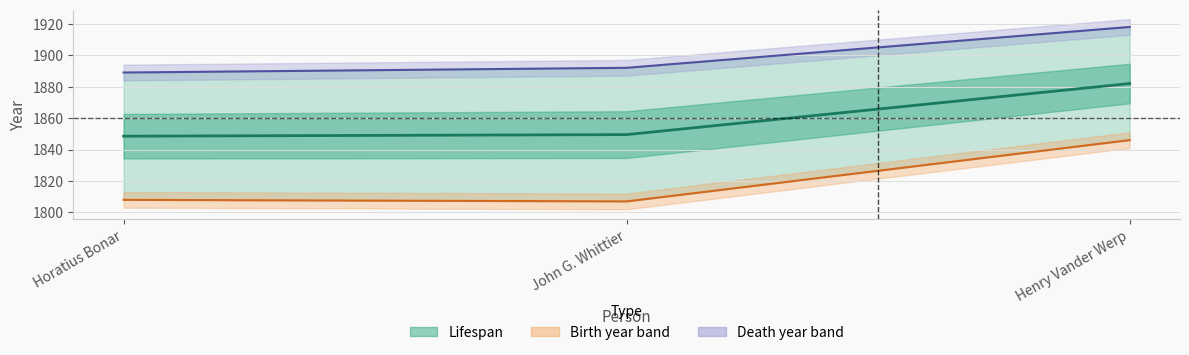

What is the sum of the Birth year values at John G. Whittier and Henry Vander Werp?

3653.0